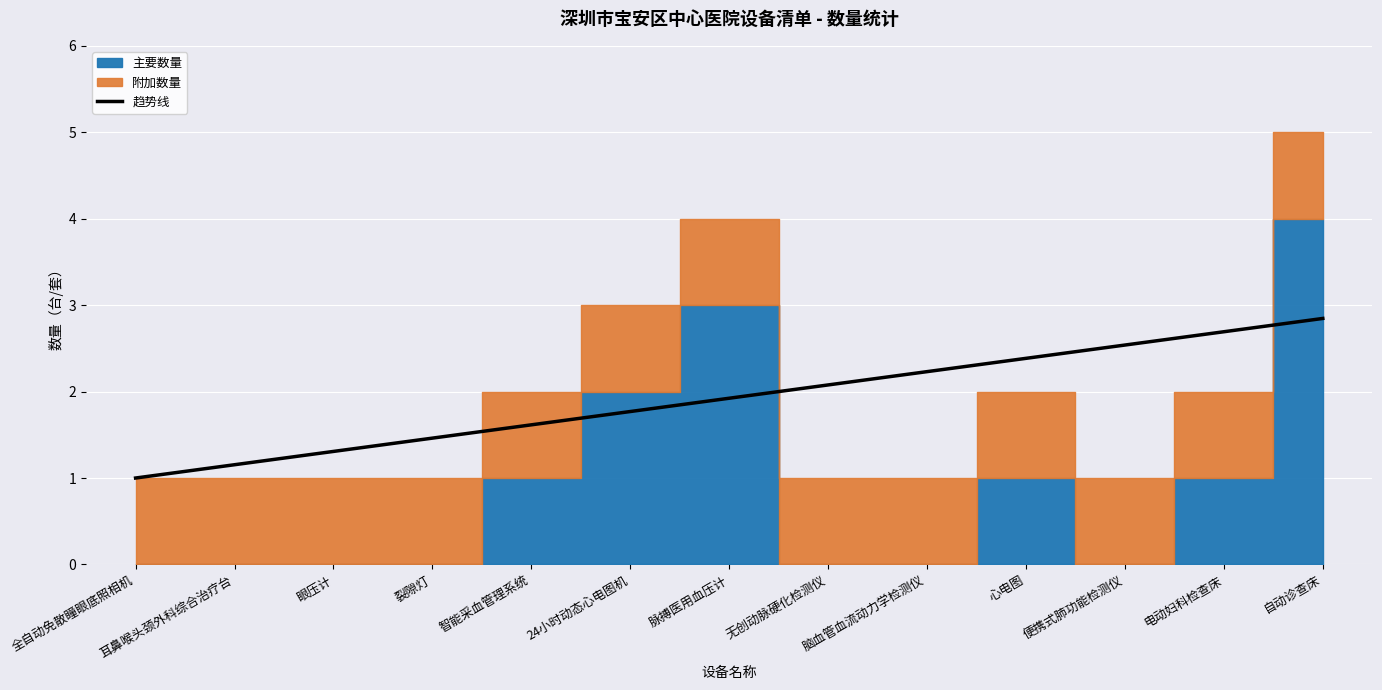

Does the chart display data point markers on the line(s)?

No